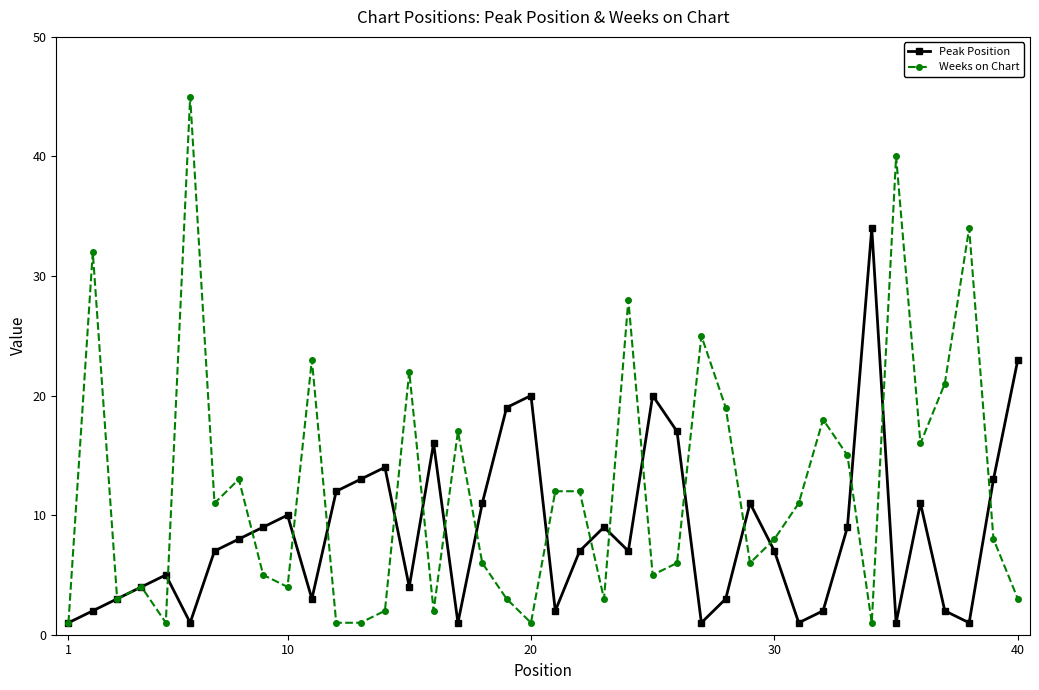

Rank the series by their average value, from lowest to highest.

Peak Position, Weeks on Chart